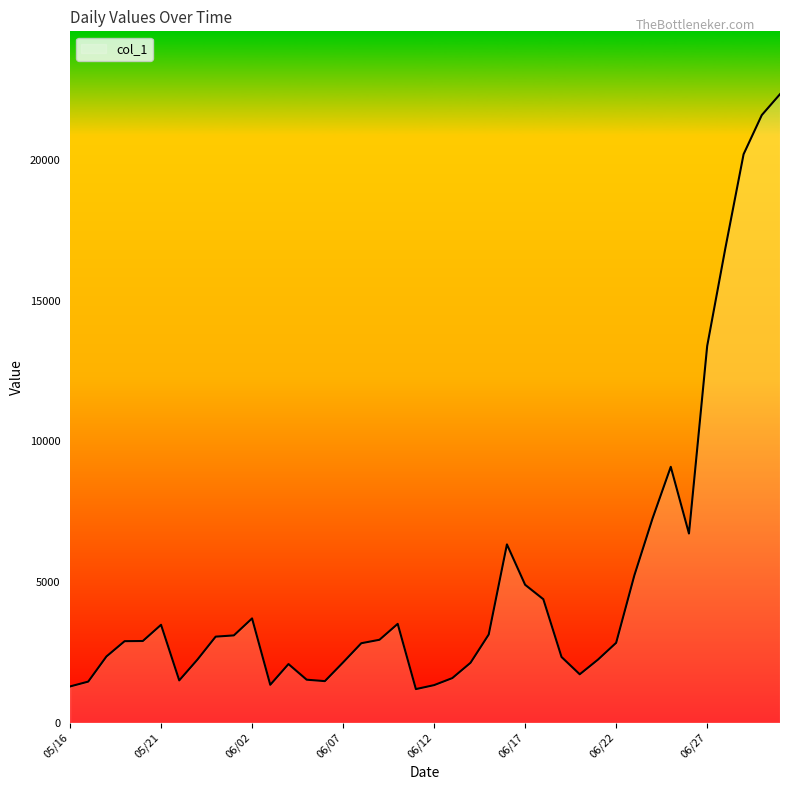

What is the difference between the maximum and minimum values?

21142